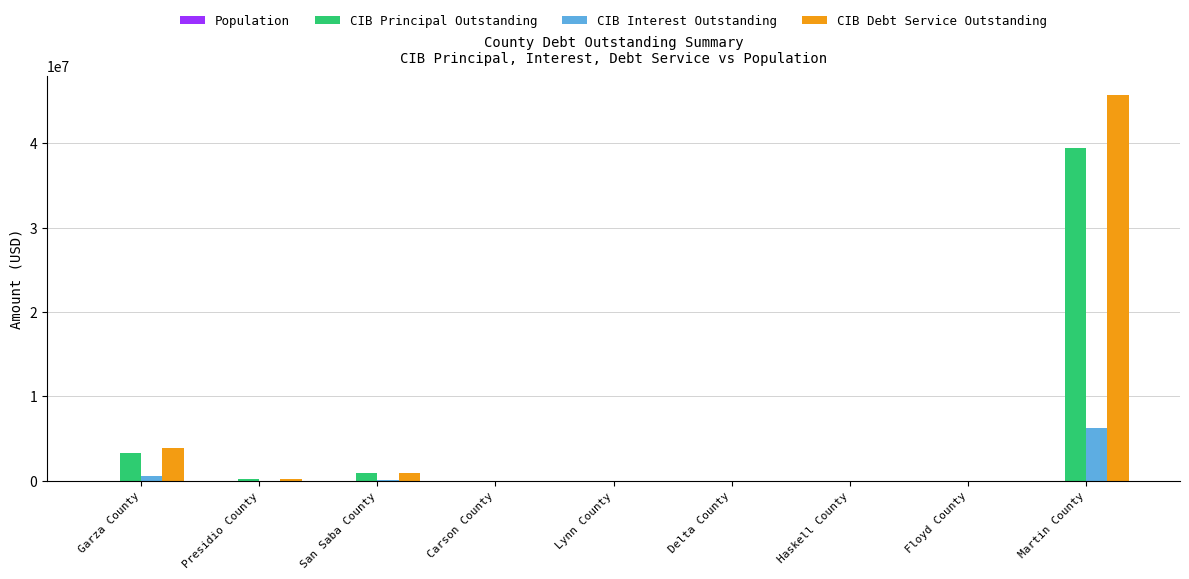

The value of CIB Debt Service Outstanding at Haskell County is 0.0. True or false?

True